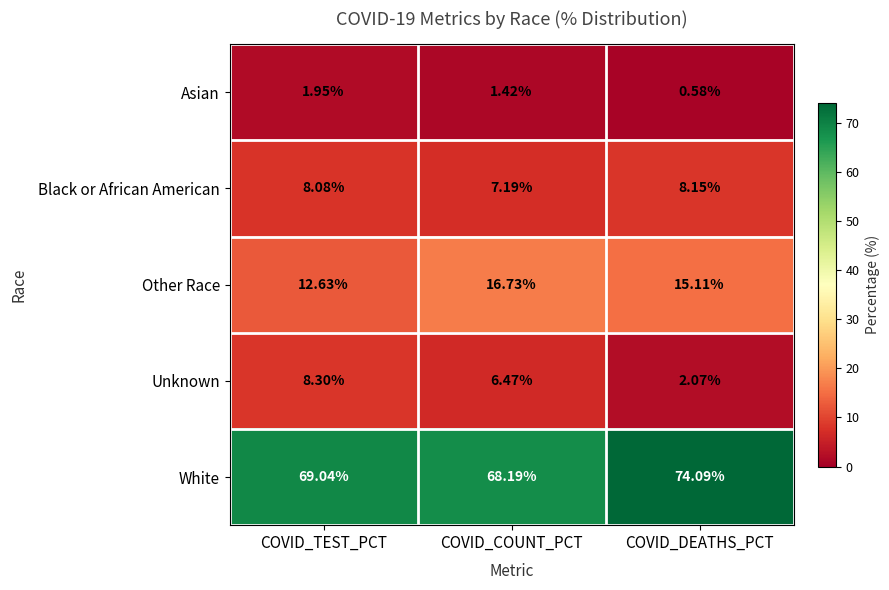

How many series are shown in this chart?

5